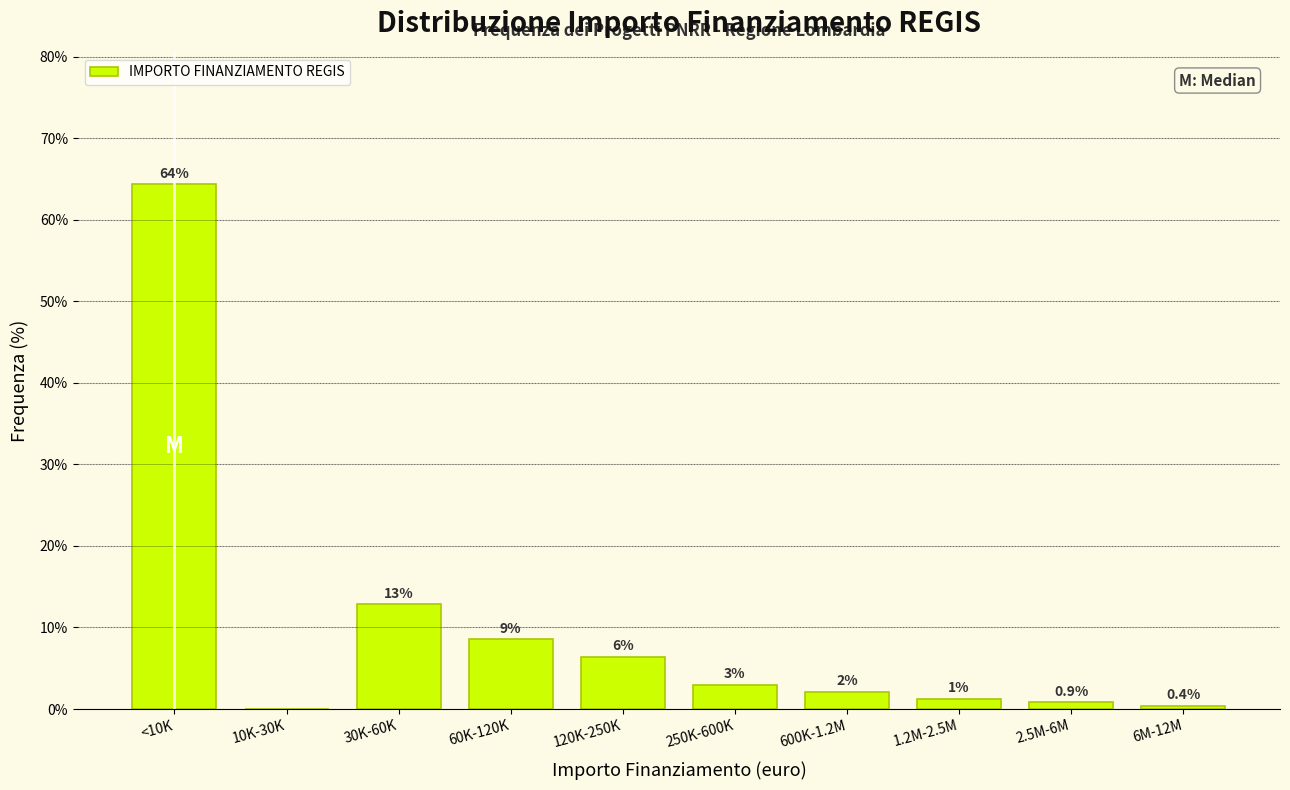

Are the bars horizontal?

No